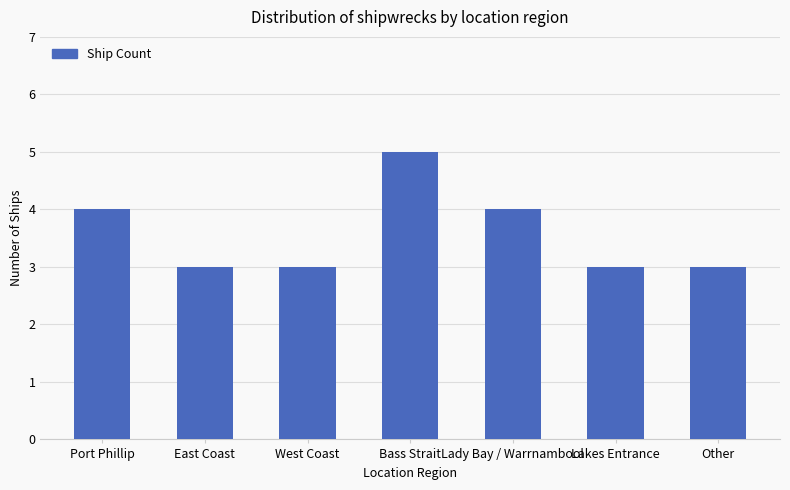

Reading left to right, list all the values displayed in this chart.

Port Phillip=4	East Coast=3	West Coast=3	Bass Strait=5	Lady Bay / Warrnambool=4	Lakes Entrance=3	Other=3